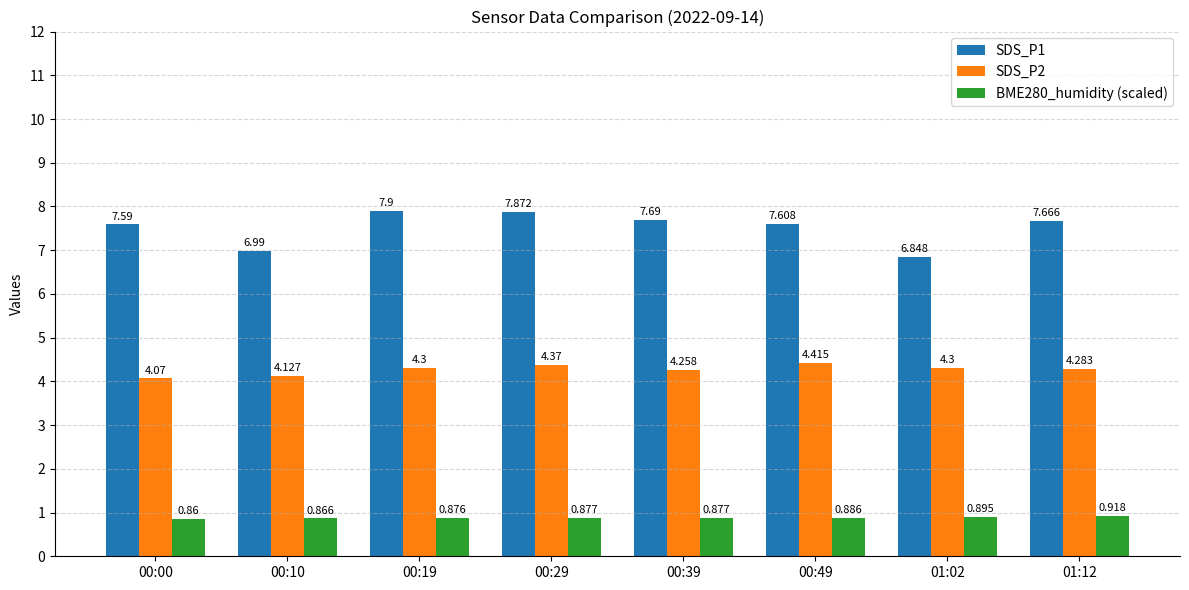

Rank the series by their maximum value, from lowest to highest.

BME280_humidity (scaled), SDS_P2, SDS_P1